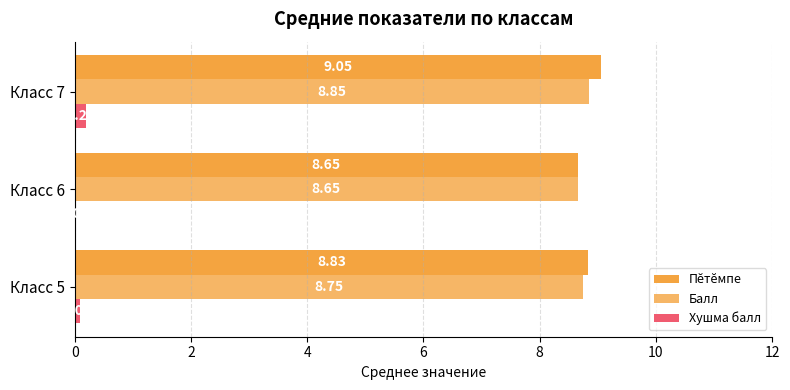

How many data points in Хушма балл are above 0?

2